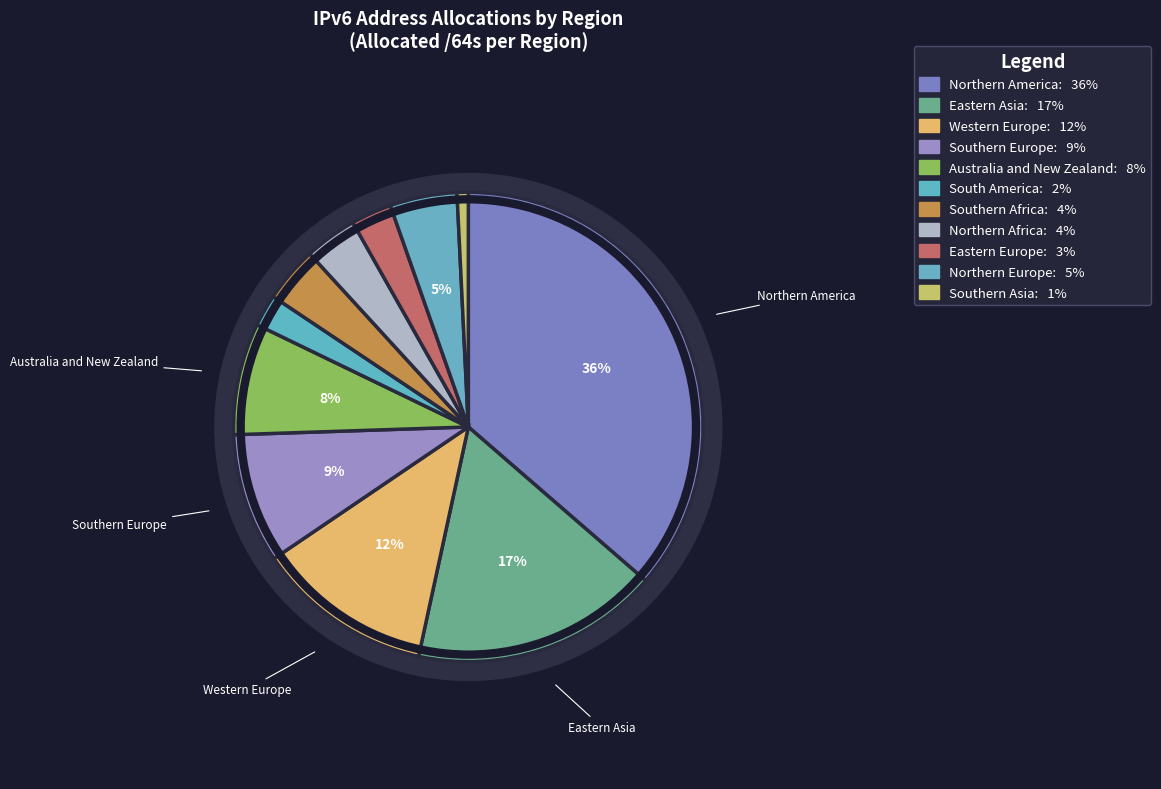

The Southern Africa slice represents 4% of the pie. True or false?

True